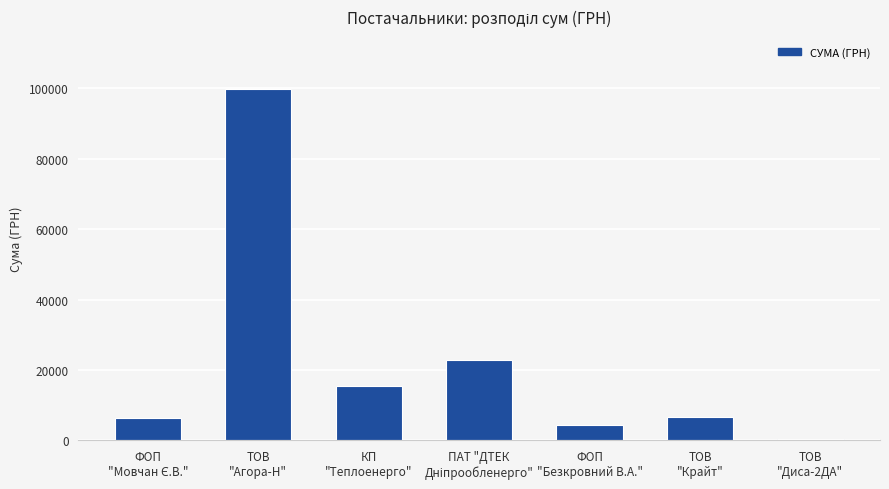

What is the greatest value displayed?

99727.2